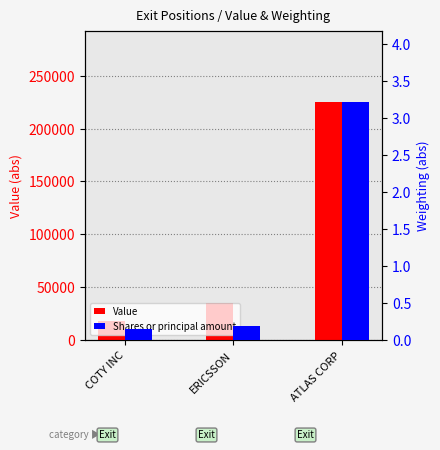

What position from the right is COTY INC?

3